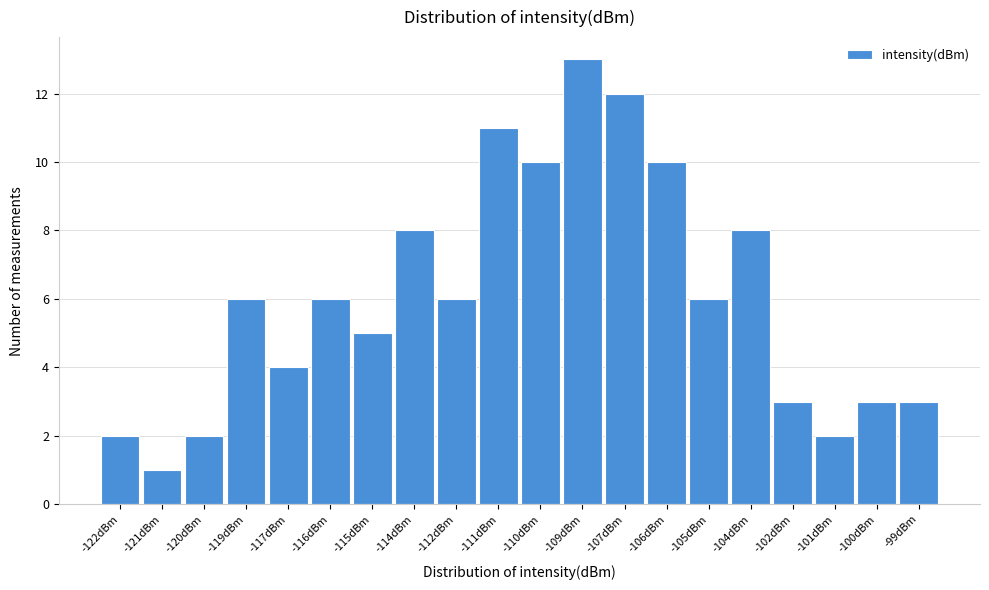

Reading left to right, extract all data points from this chart.

-122dBm=2	-121dBm=1	-120dBm=2	-119dBm=6	-117dBm=4	-116dBm=6	-115dBm=5	-114dBm=8	-112dBm=6	-111dBm=11	-110dBm=10	-109dBm=13	-107dBm=12	-106dBm=10	-105dBm=6	-104dBm=8	-102dBm=3	-101dBm=2	-100dBm=3	-99dBm=3